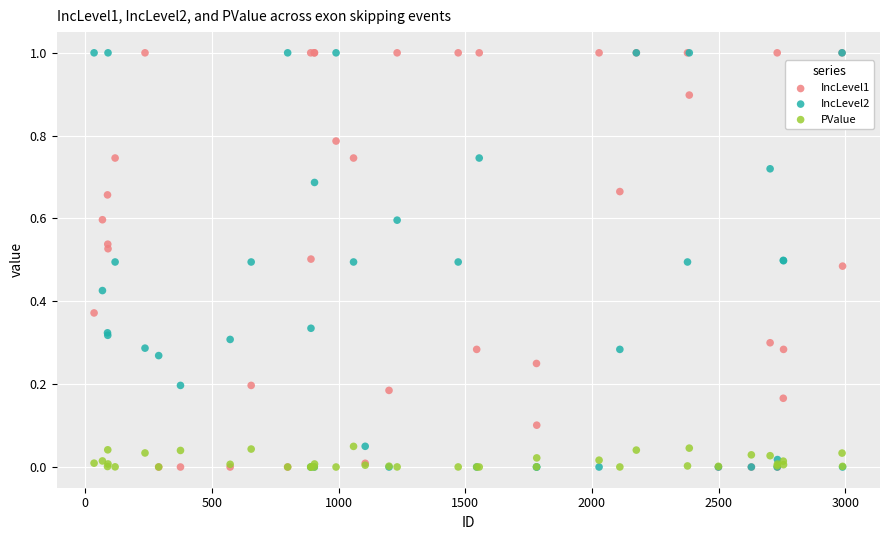

What are all the series names shown in the legend?

IncLevel1, IncLevel2, PValue